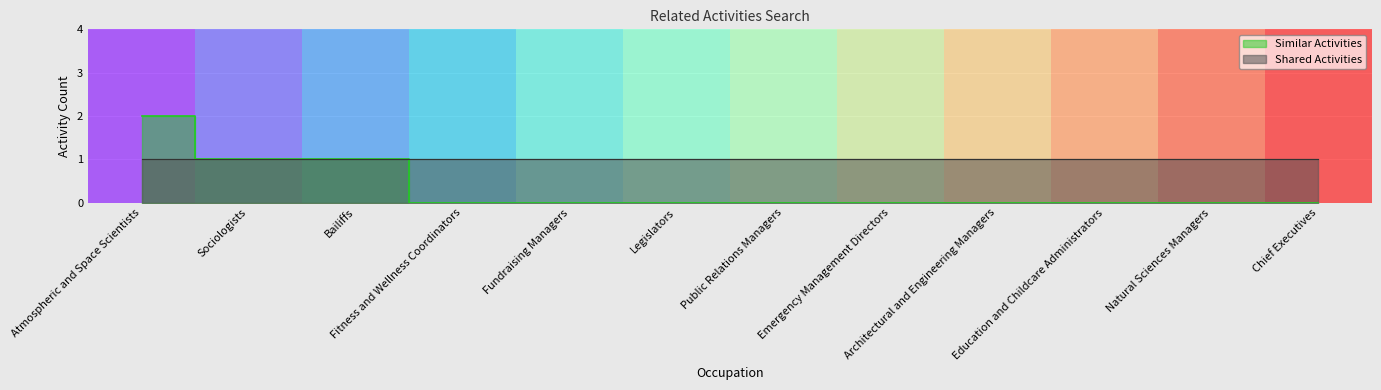

At which category does the chart reach its minimum across all series?

Fitness and Wellness Coordinators